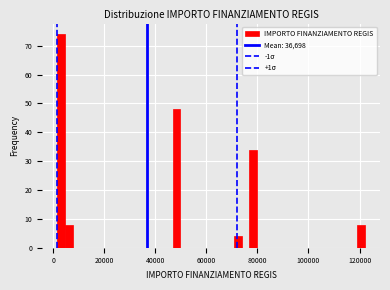

Read against the x-axis, roughly where is the centre of the tallest bar?

4000